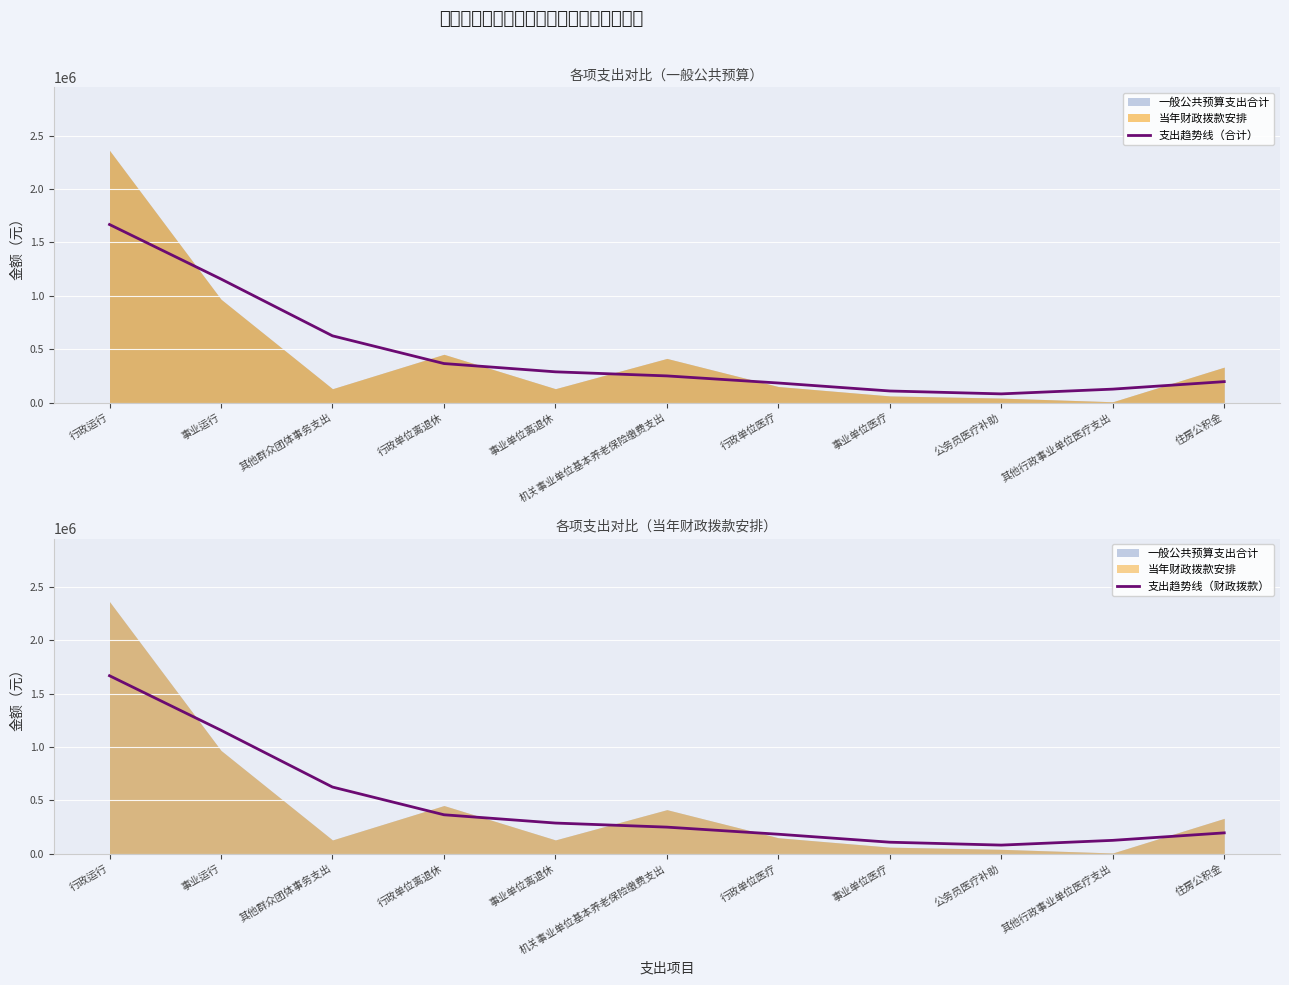

The 支出趋势线（财政拨款） series shows 183663.7 at 行政单位医疗. True or false?

True